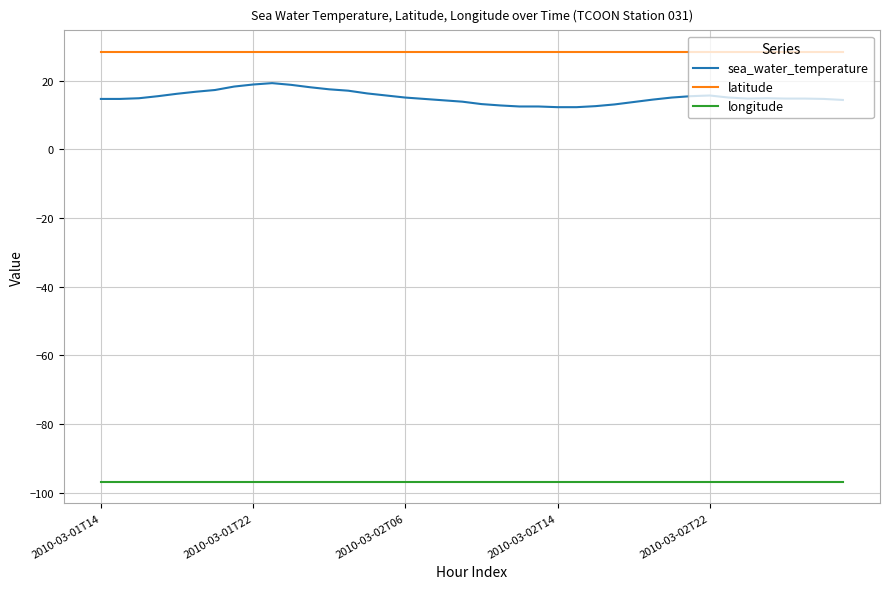

True or false: sea_water_temperature and latitude cross at least once.

False